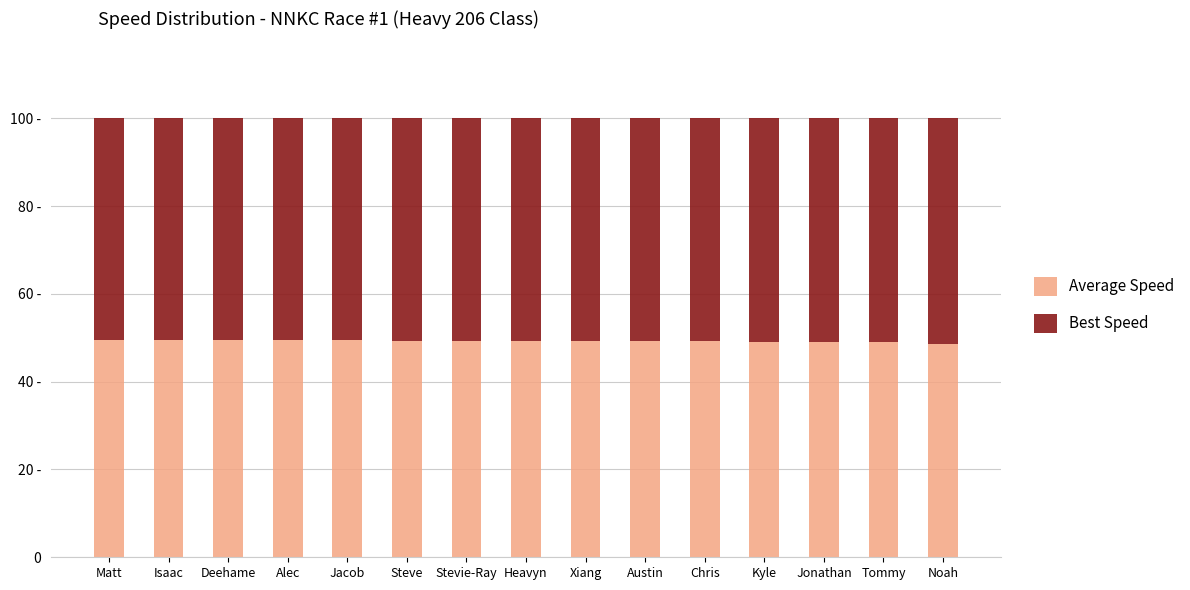

Which series has the widest spread of values?

Average Speed